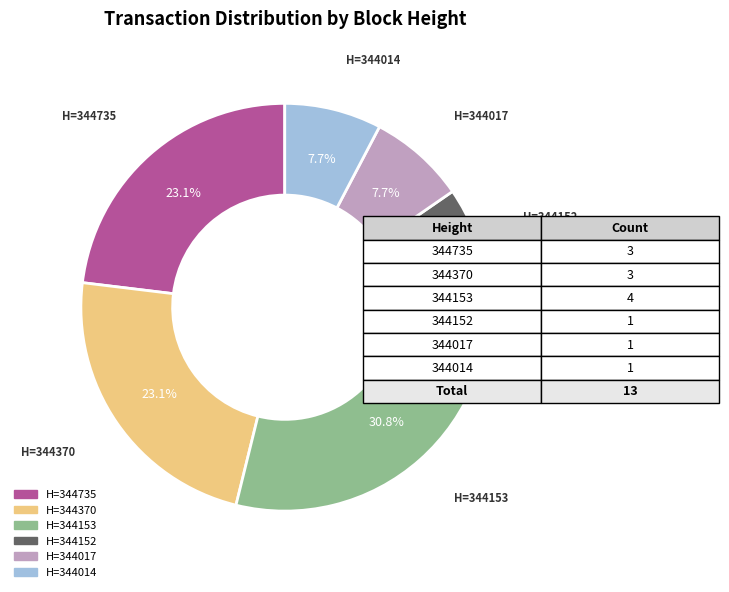

Is there a majority slice in this chart?

No